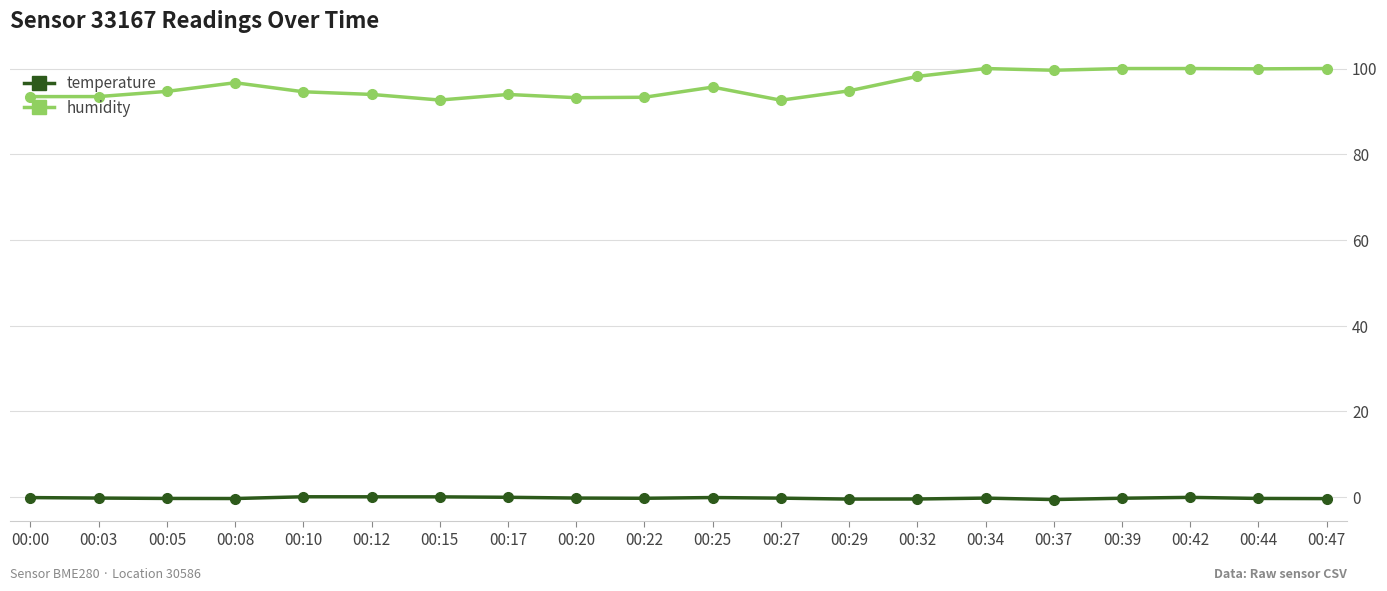

True or false: temperature and humidity cross at least once.

False